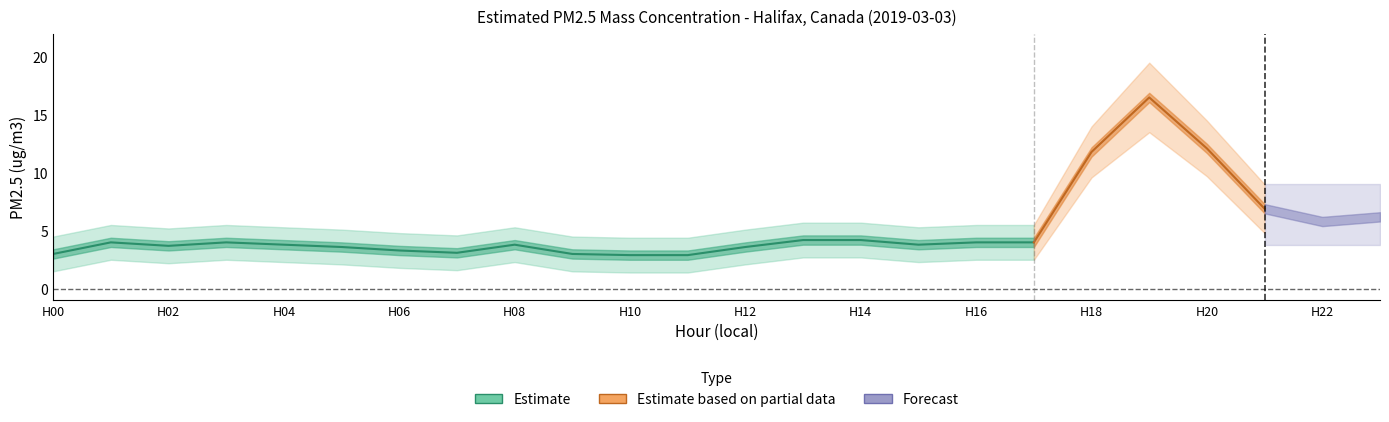

The PM2.5 Lower series shows 9.6 at 18. True or false?

True